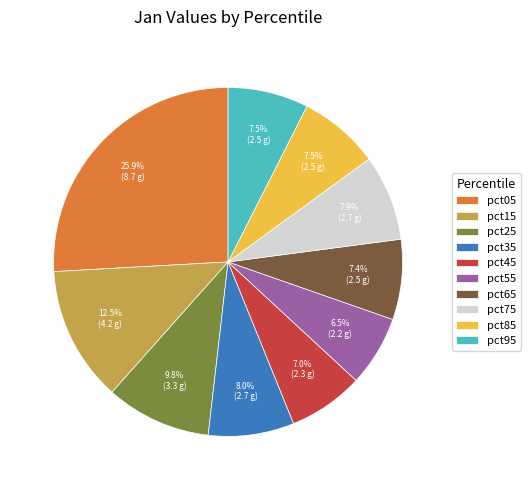

What is the ratio of the value at pct15 to the value at pct85?

1.7